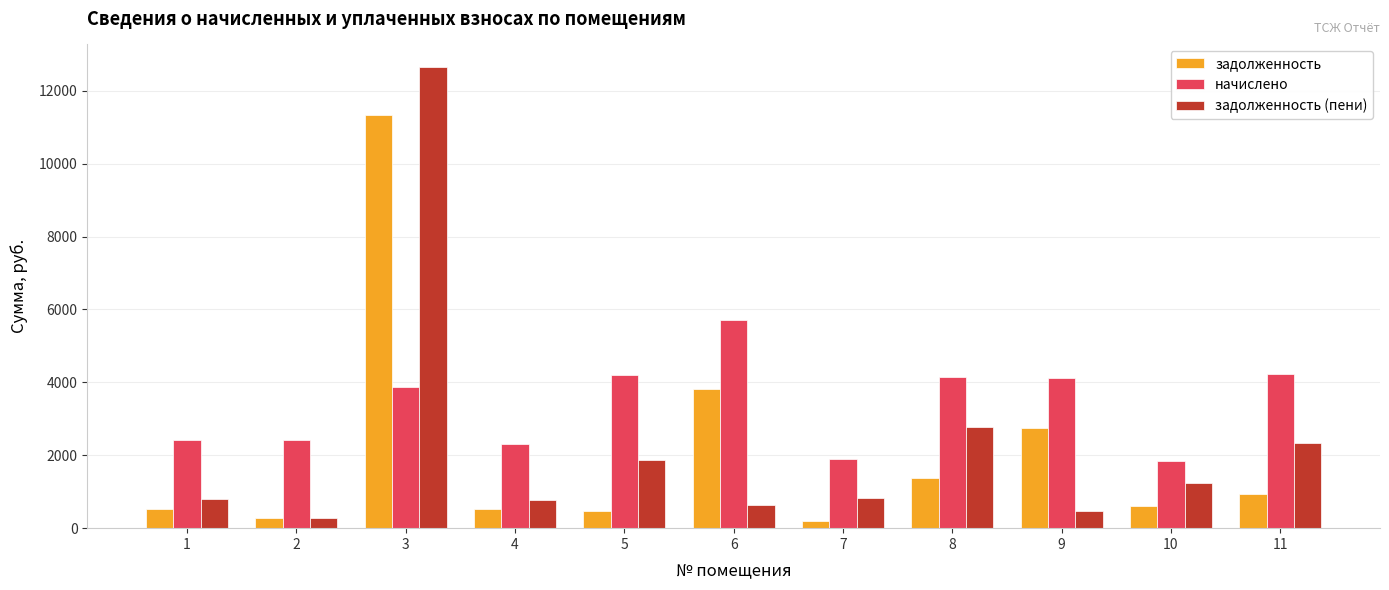

Rank the series by their maximum value, from highest to lowest.

задолженность (пени), задолженность, начислено